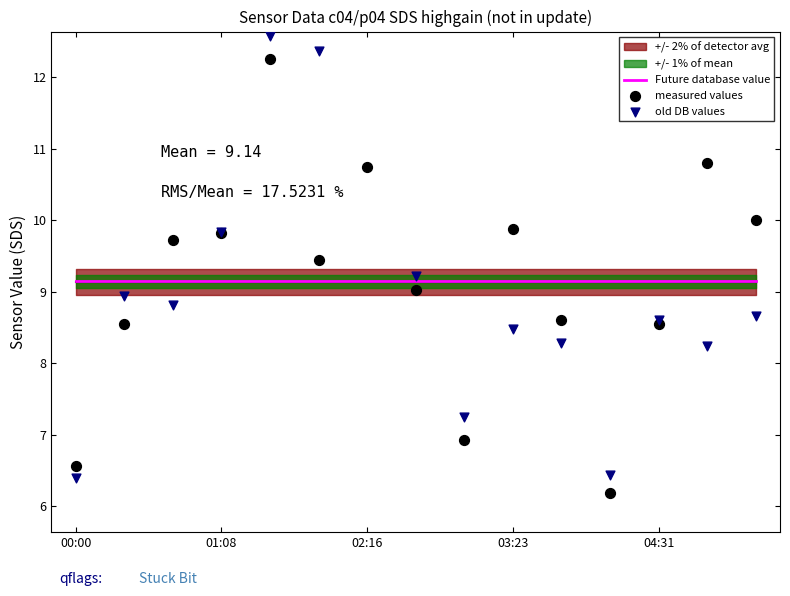

Is the value of old DB values at 5 greater than the value of measured values at 7?

Yes